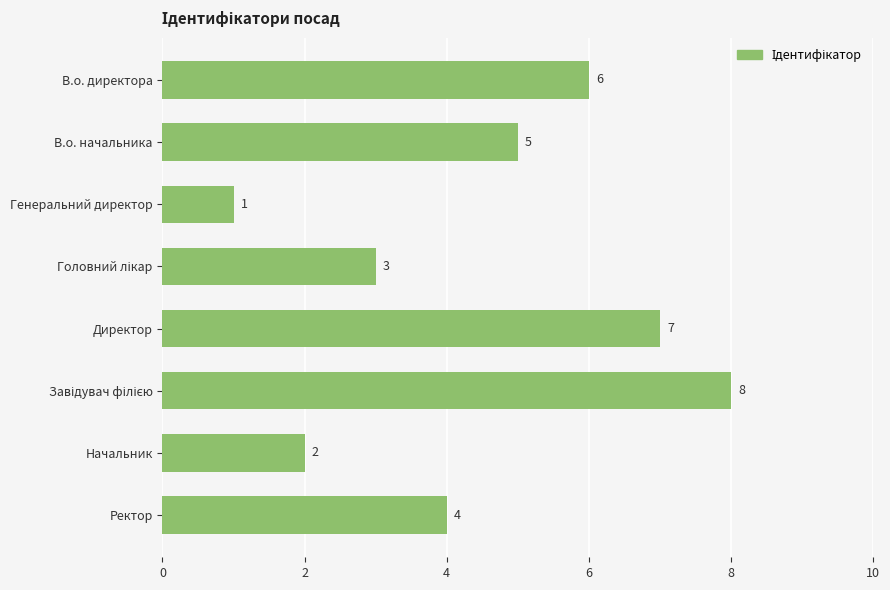

What is the greatest value displayed?

8